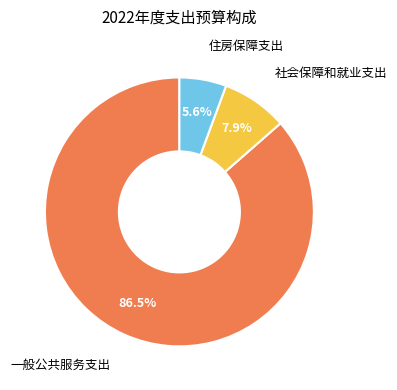

Combined, what portion of the pie is 社会保障和就业支出 and 住房保障支出?

13.5%